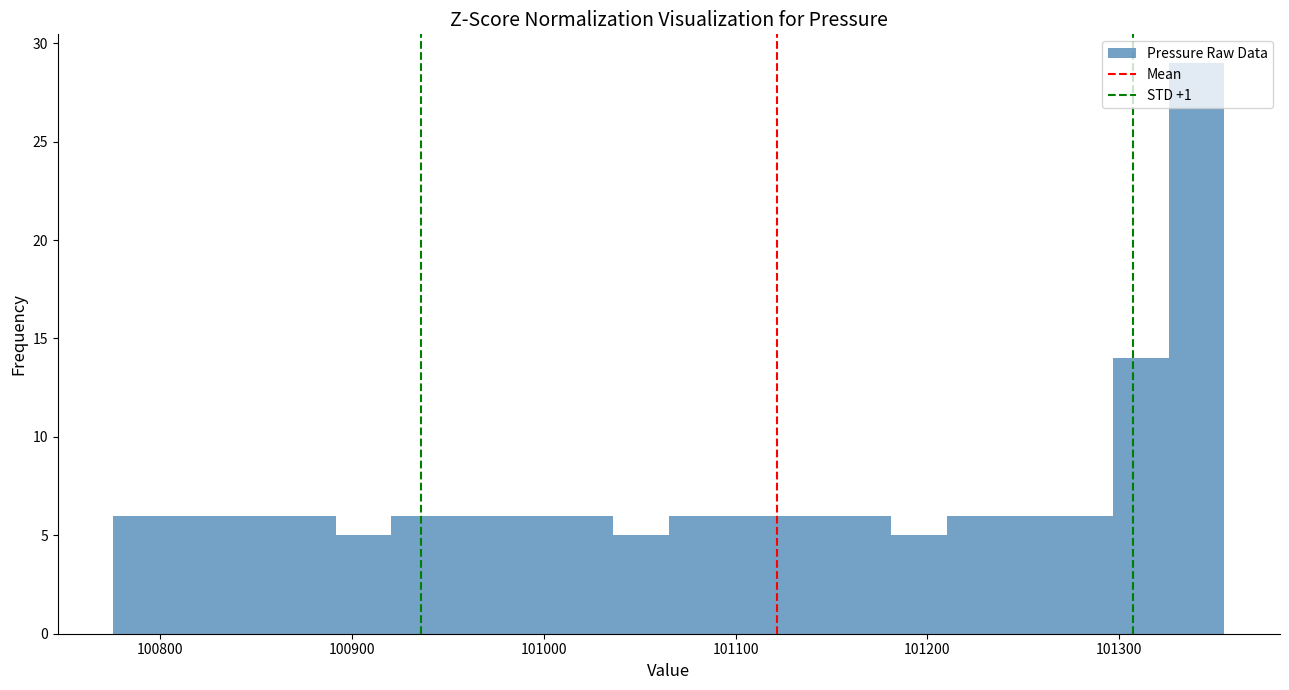

Around what value on the x-axis is the tallest bar? Give the approximate position of its centre, as read against the axis.

101340